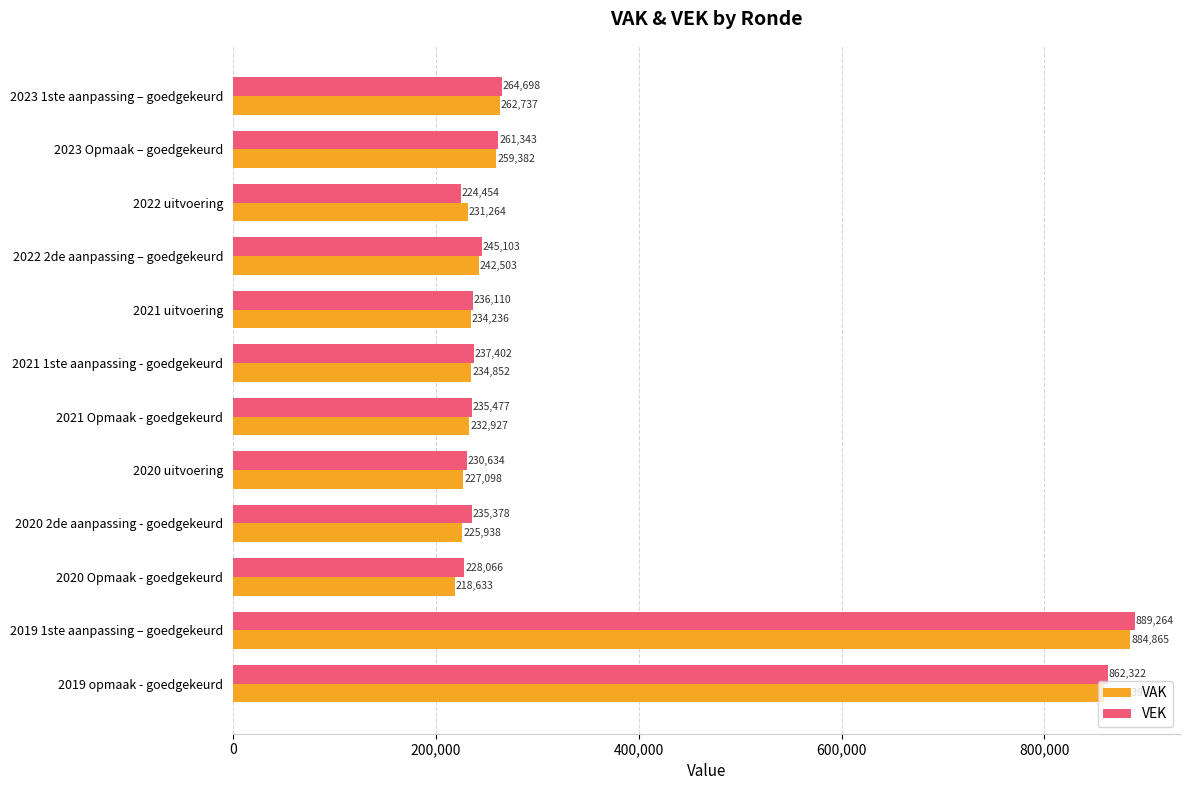

How many data points in VEK are less than 237402?

6